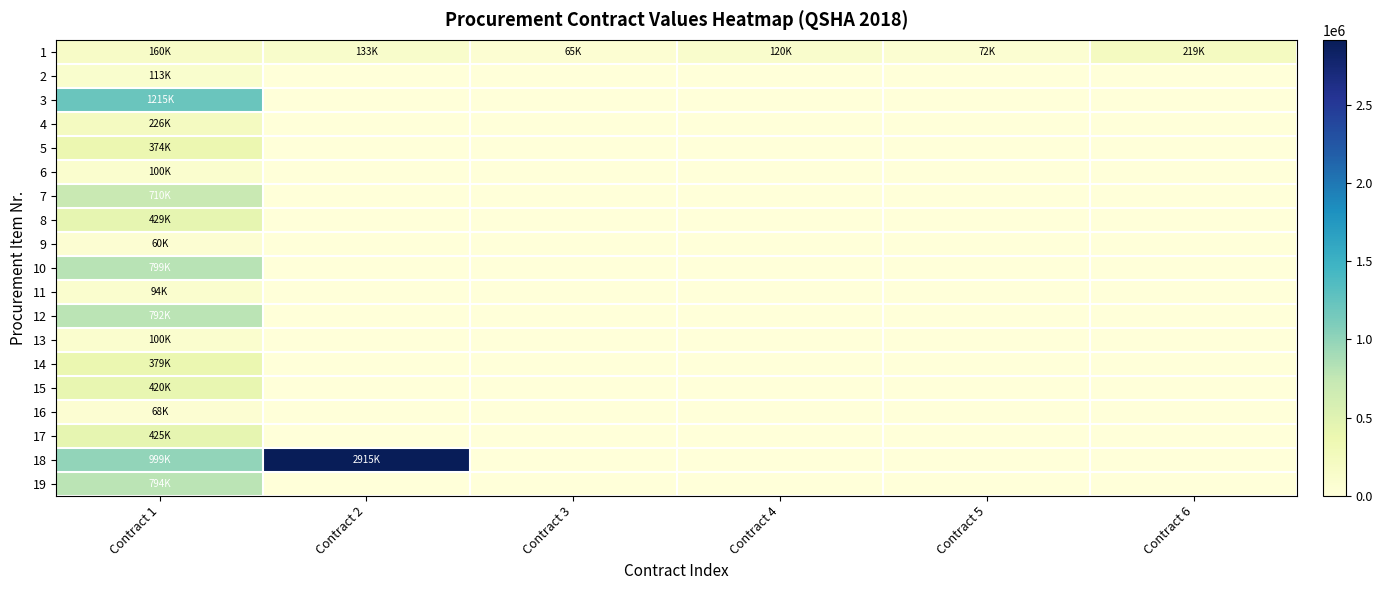

What is the maximum value shown in the chart?

2915926